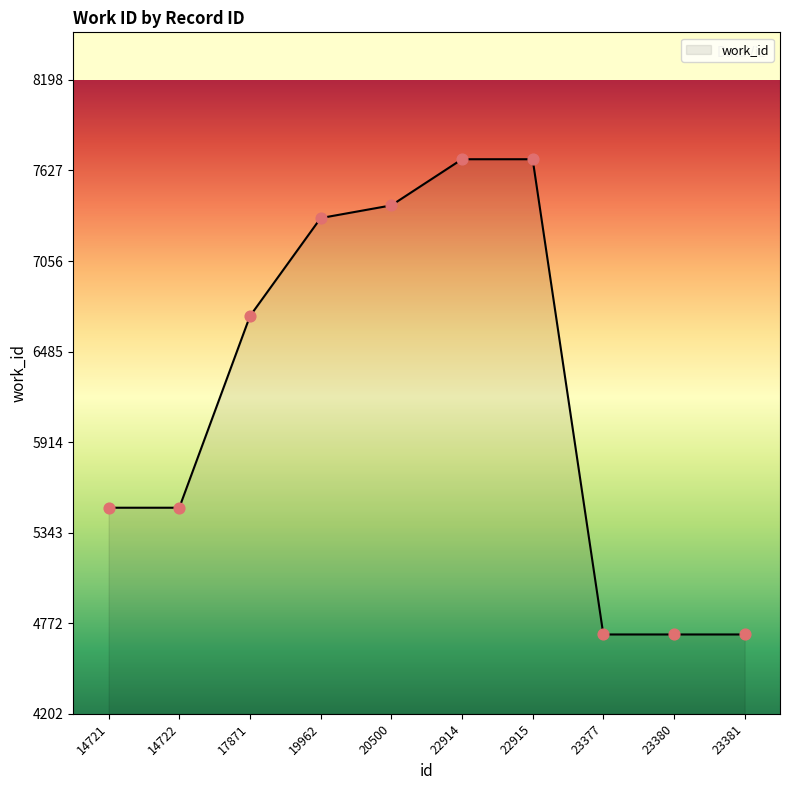

Between 22914 and 23380, which is larger?

22914